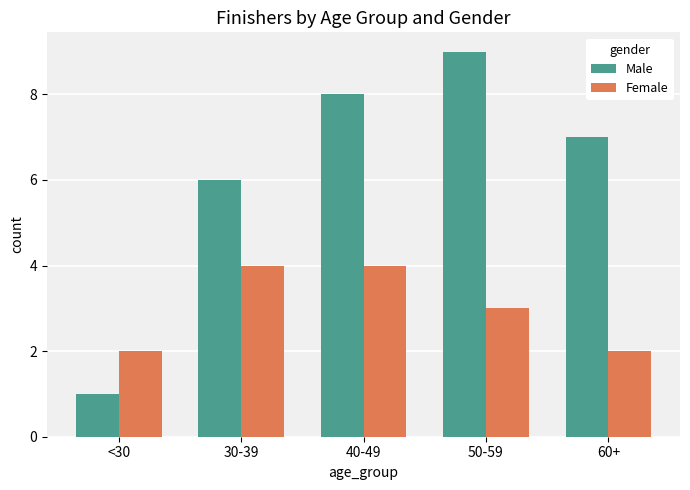

Rank the series at 30-39 from highest to lowest value.

Male, Female